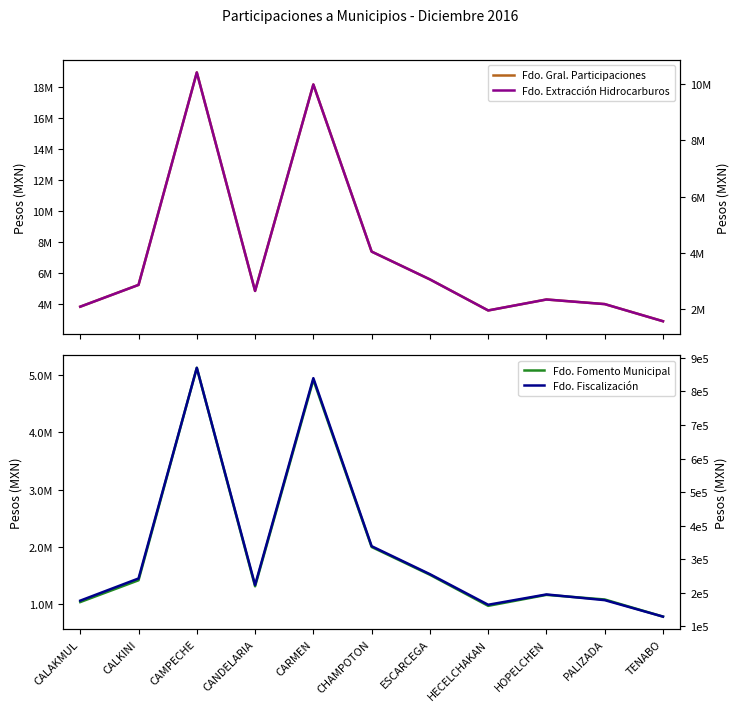

Reading left to right, what are all the values shown in this chart?

Fondo General de Participaciones: 3804273	5210468	18924537	4821043	18148631	7359859	5565527	3560322	4267800	3970851	2864974
Fondo de Fomento Municipal: 1031115	1412252	5129332	1306702	4919029	1994826	1508488	964995	1156750	1076265	776527
Fondo de Extracción de Hidrocarburos: 2093373	2867158	10413585	2652871	9986628	4049902	3062537	1959135	2348438	2185034	1576506
Fondo de Fiscalización y Recaudación: 176734	242761	870085	223240	839370	338863	255627	164463	195201	178181	129168